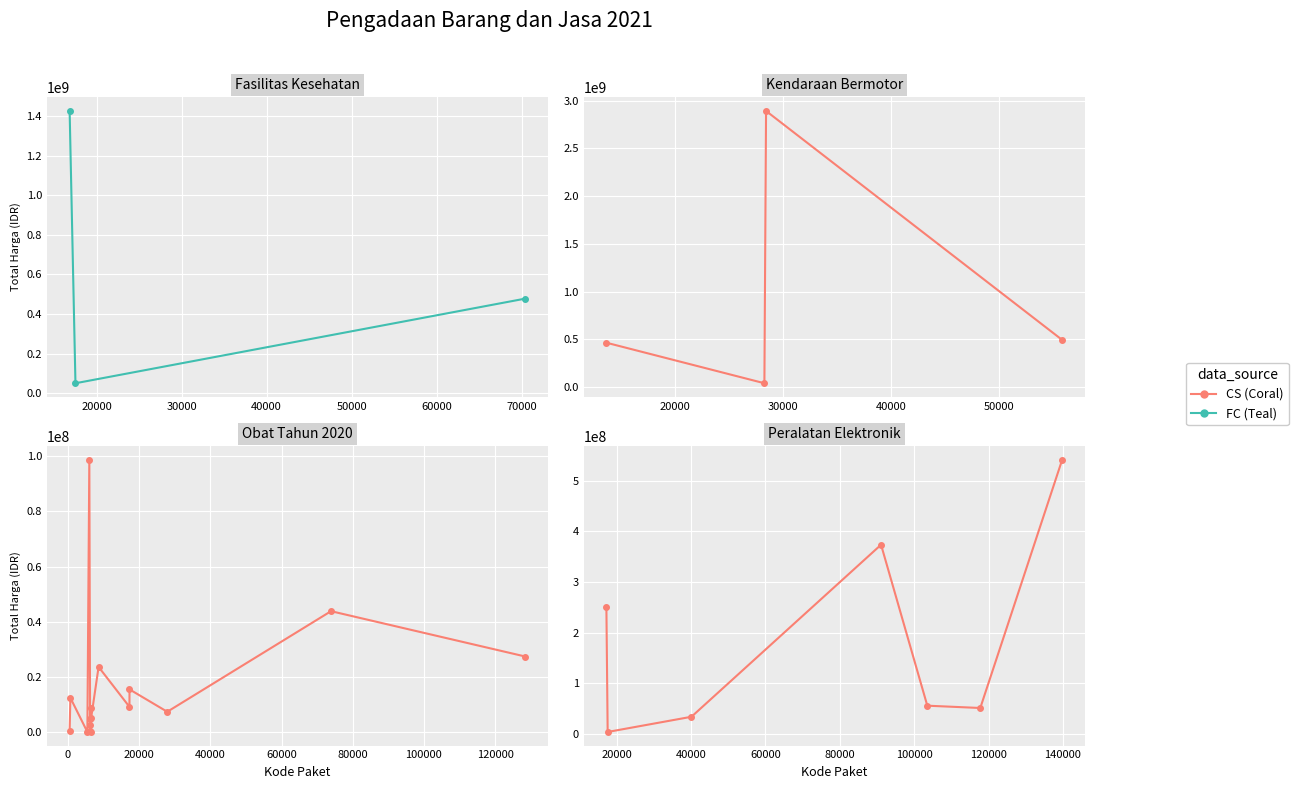

True or false: Kode Paket and Total Harga cross at least once.

False